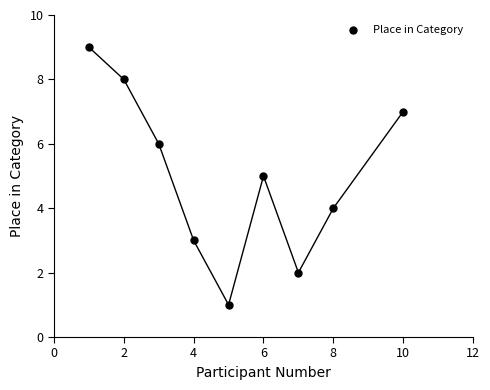

What is the average X value?

5